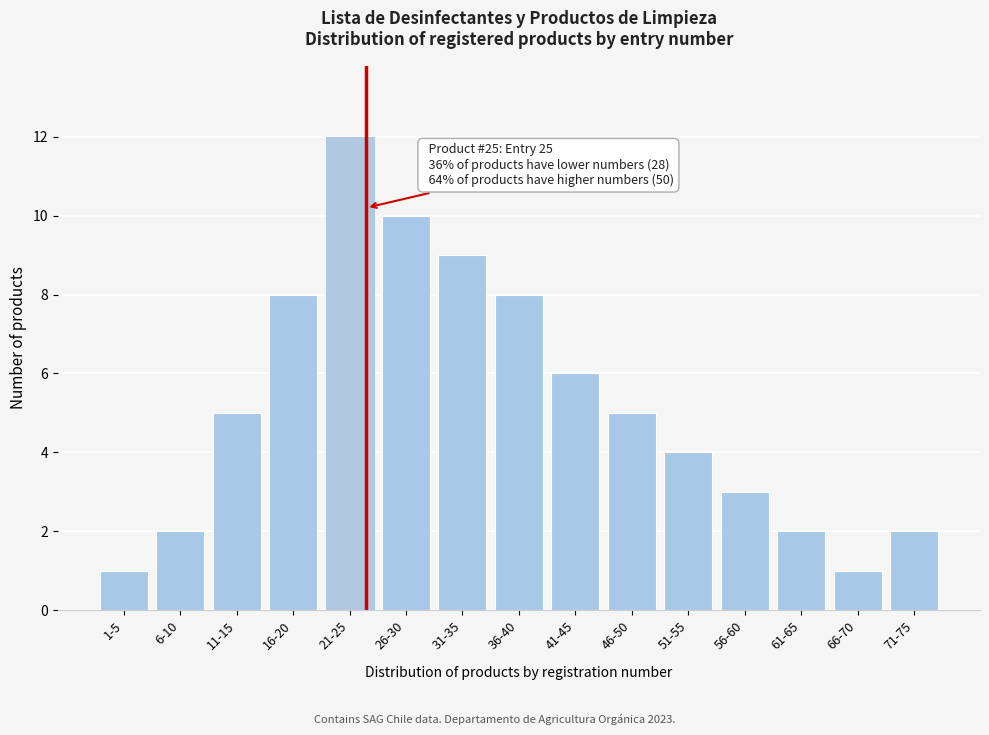

Reading left to right, extract all data points from this chart.

1	2	5	8	12	10	9	8	6	5	4	3	2	1	2